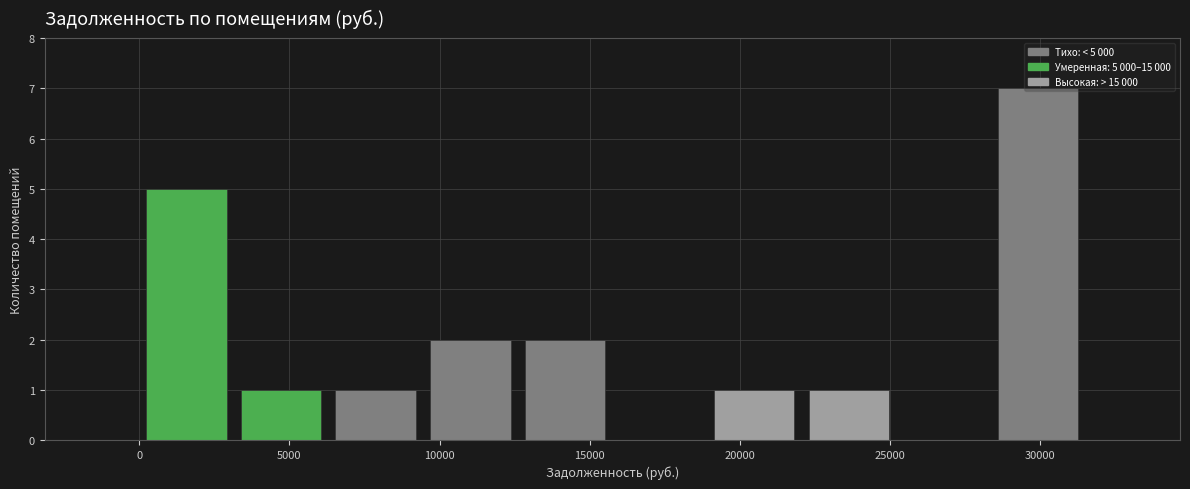

Over which range of the x-axis is the bar tallest?

28500 to 31500